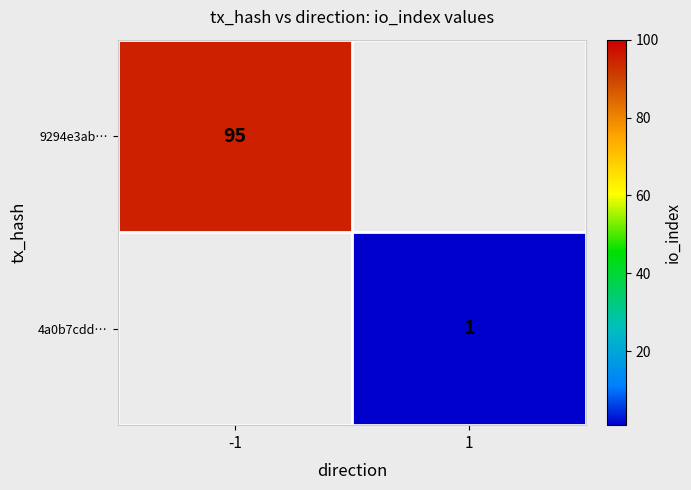

What is the total value across all series at 1?

1